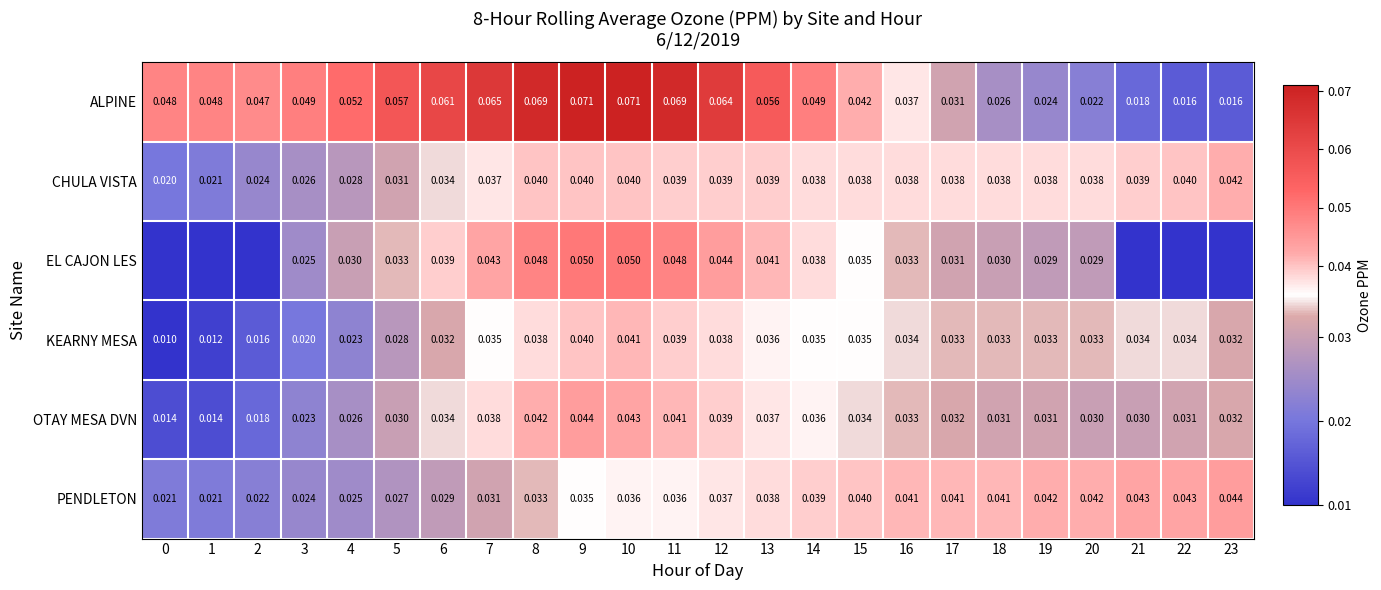

At 4, list the series in order from smallest to largest.

KEARNY MESA, PENDLETON, OTAY MESA DVN, CHULA VISTA, EL CAJON LES, ALPINE